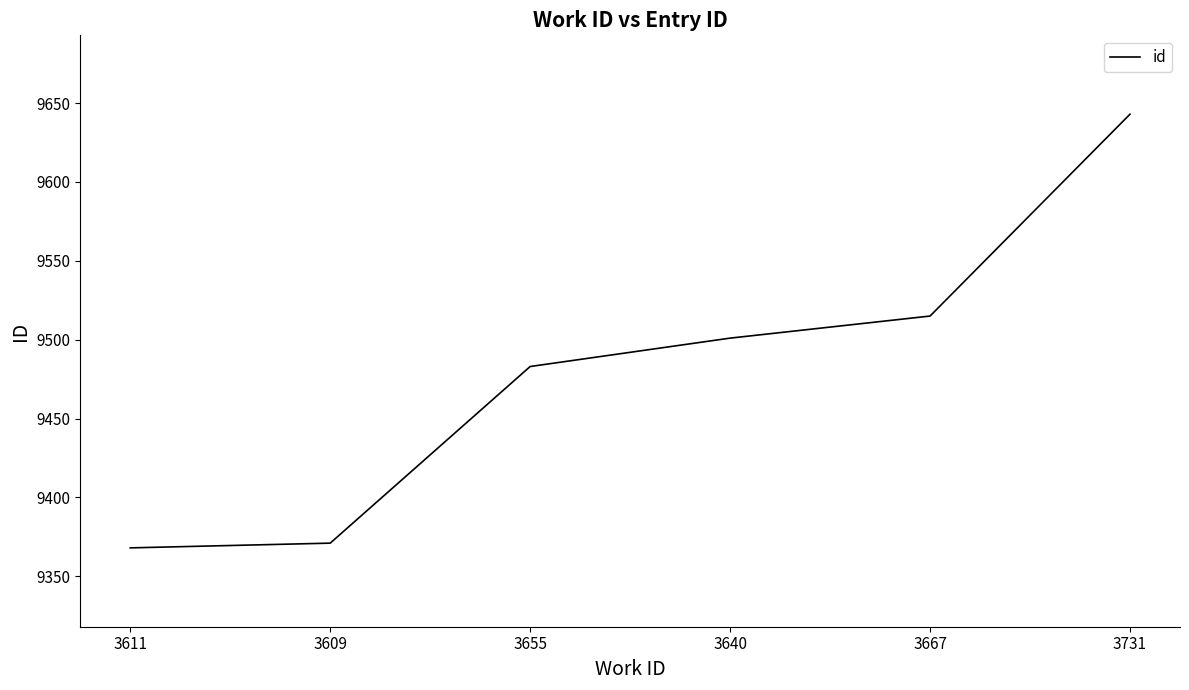

What is the minimum value shown in the chart?

9368